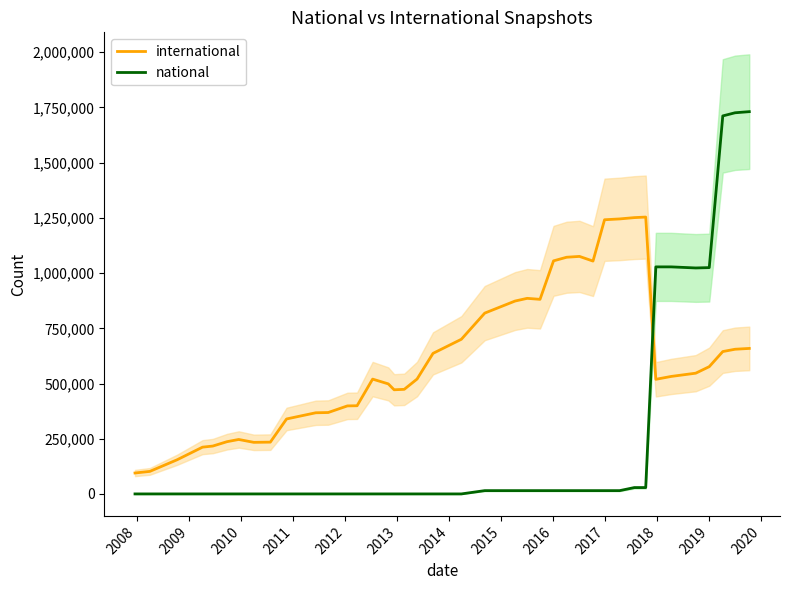

True or false: international and national cross at least once.

True